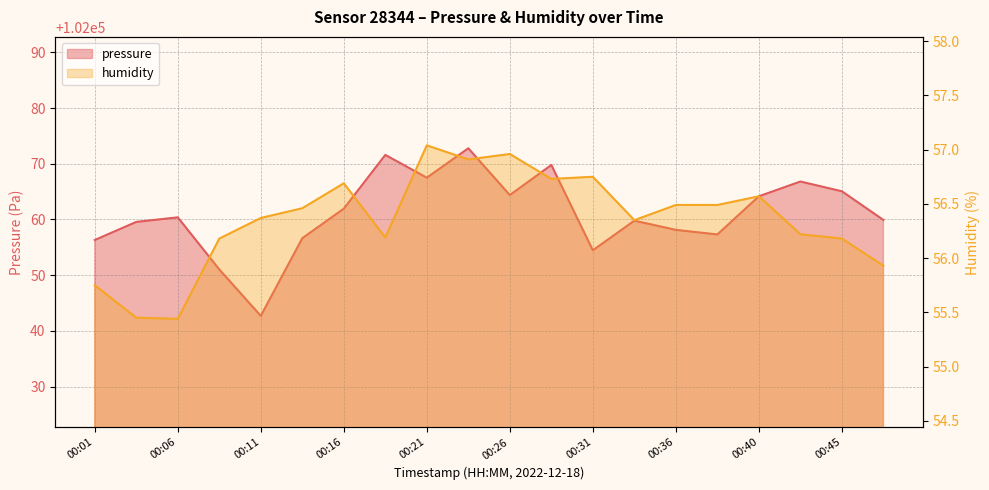

How many data points in humidity are less than 56?

4